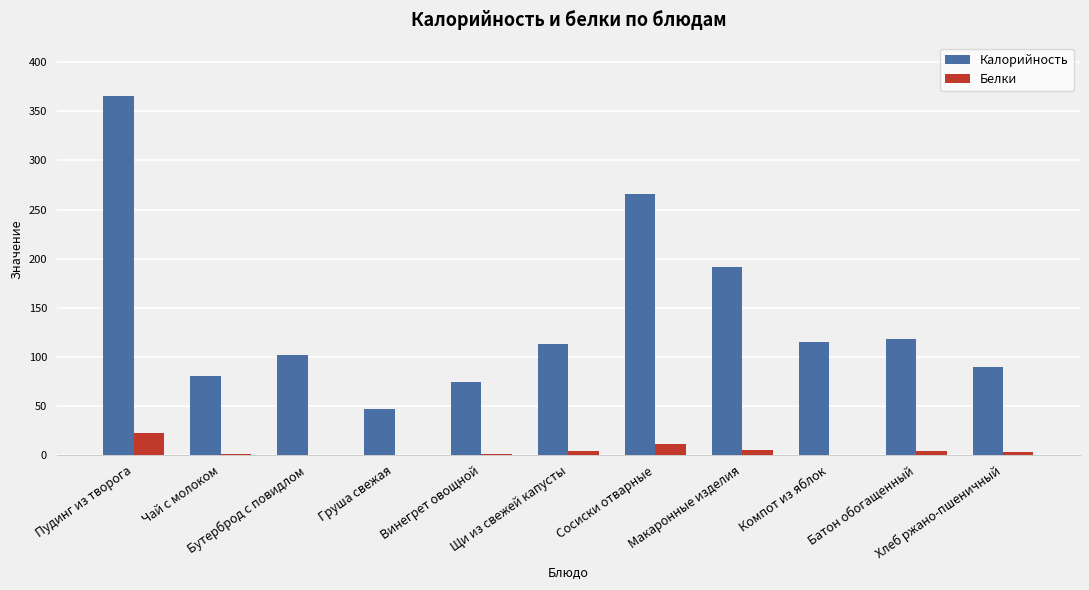

What is the sum of all Белки values?

52.8